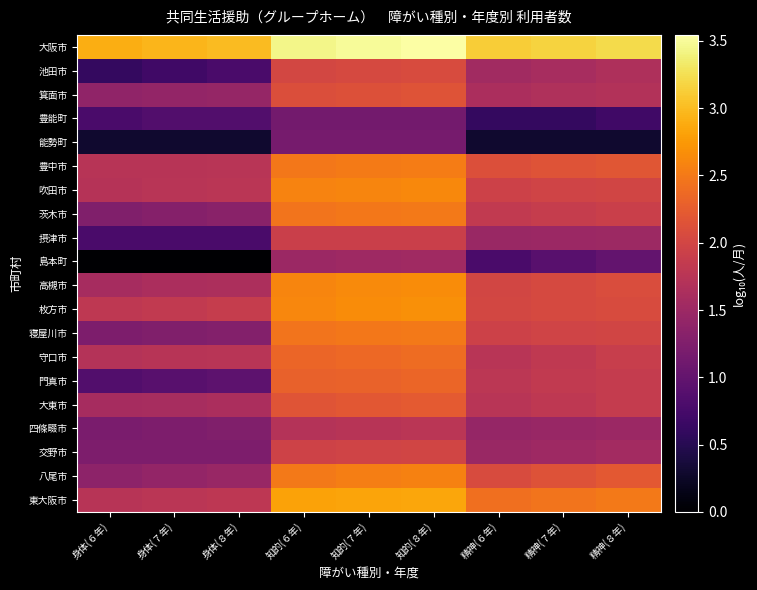

Which series has the widest spread of values?

島本町